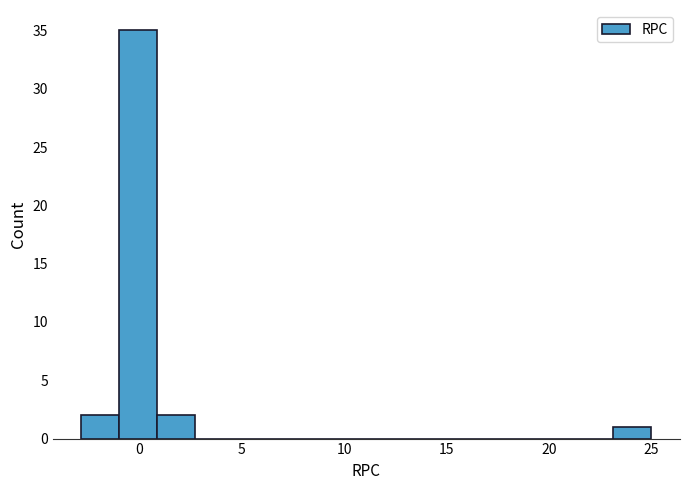

Read against the x-axis, roughly where is the centre of the tallest bar?

0.0